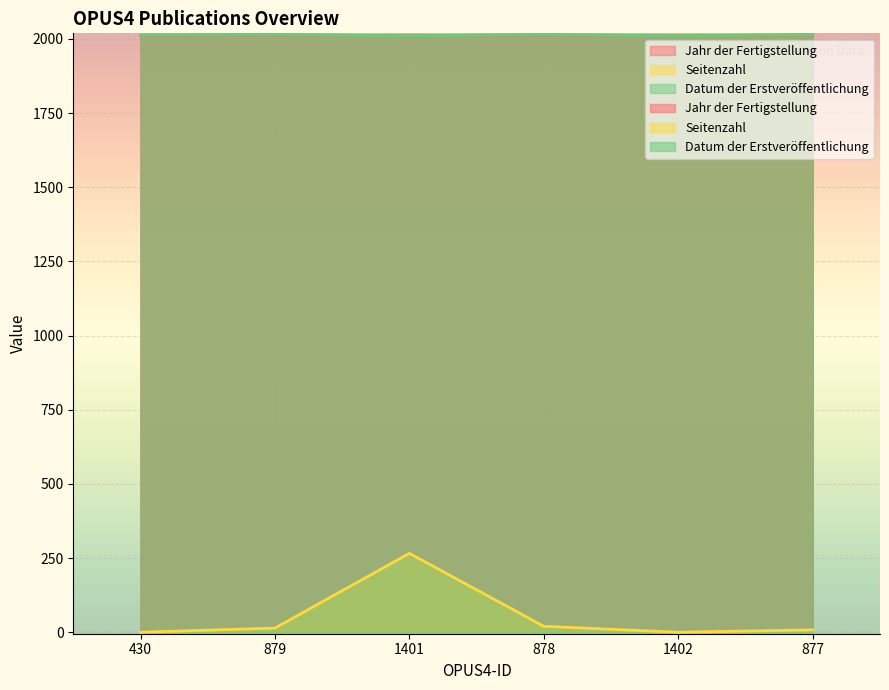

True or false: Datum der Erstveröffentlichung and Seitenzahl intersect in this chart.

False